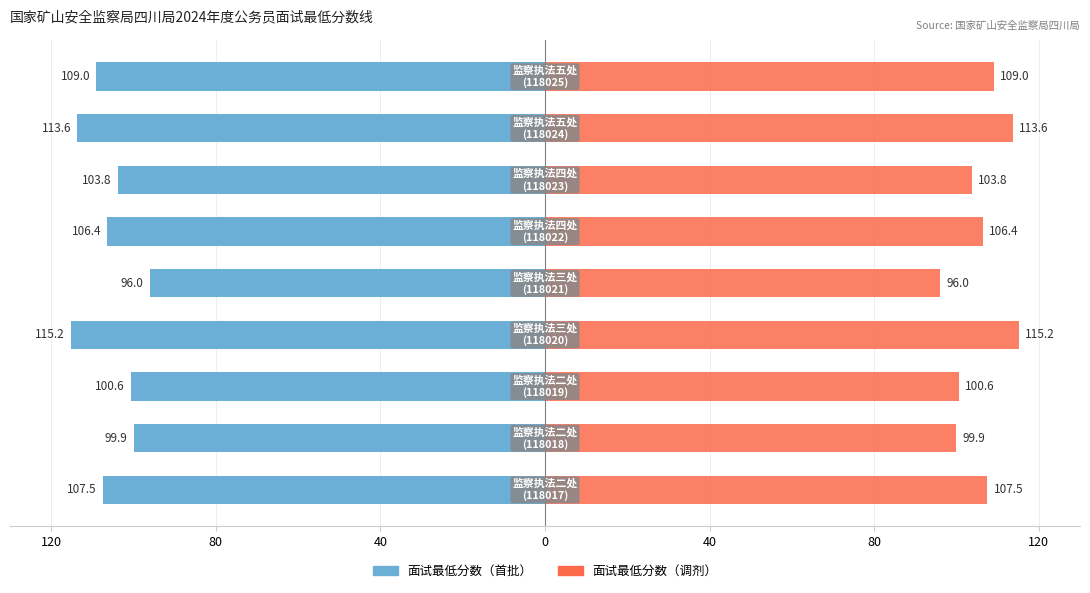

The value of 面试最低分数（左） at 120 is -174.4. True or false?

False